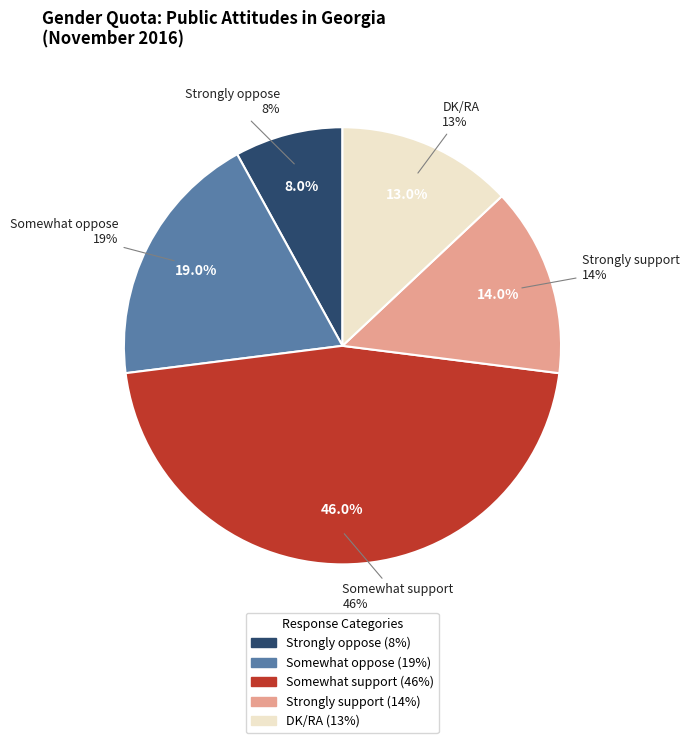

To the nearest percent, what is the difference between the largest and smallest slice percentages?

38%